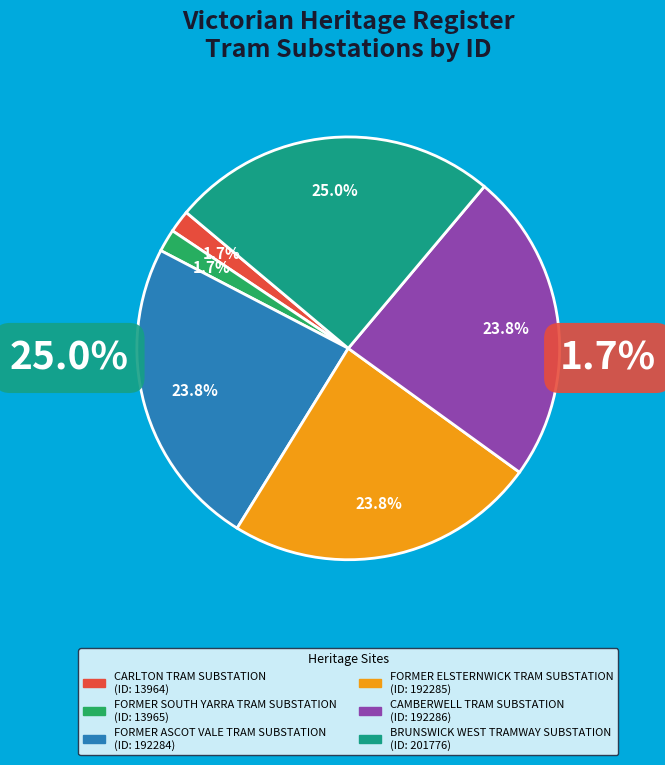

Is it true that CAMBERWELL TRAM SUBSTATION is 24% of the pie?

True